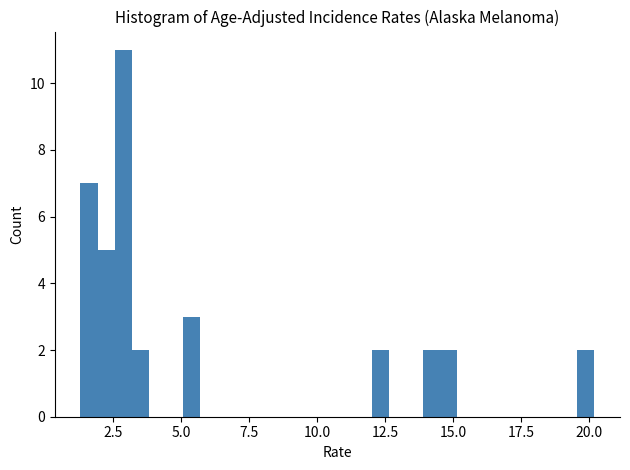

Around what value on the x-axis is the tallest bar? Give the approximate position of its centre, as read against the axis.

3.0